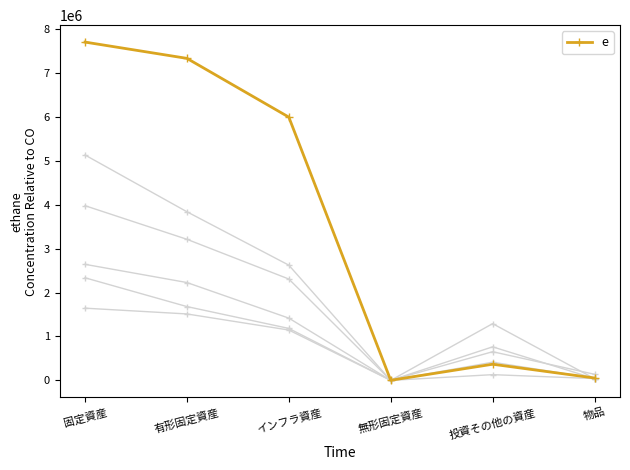

Which category has the highest value across all series?

固定資産